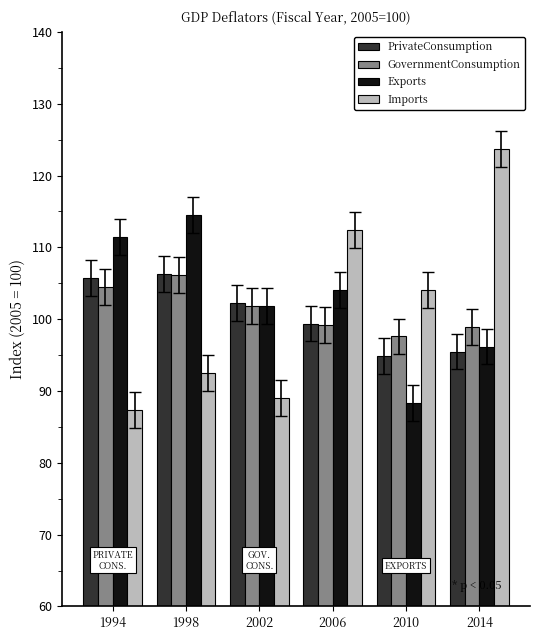

What is the maximum value for Imports?

123.7